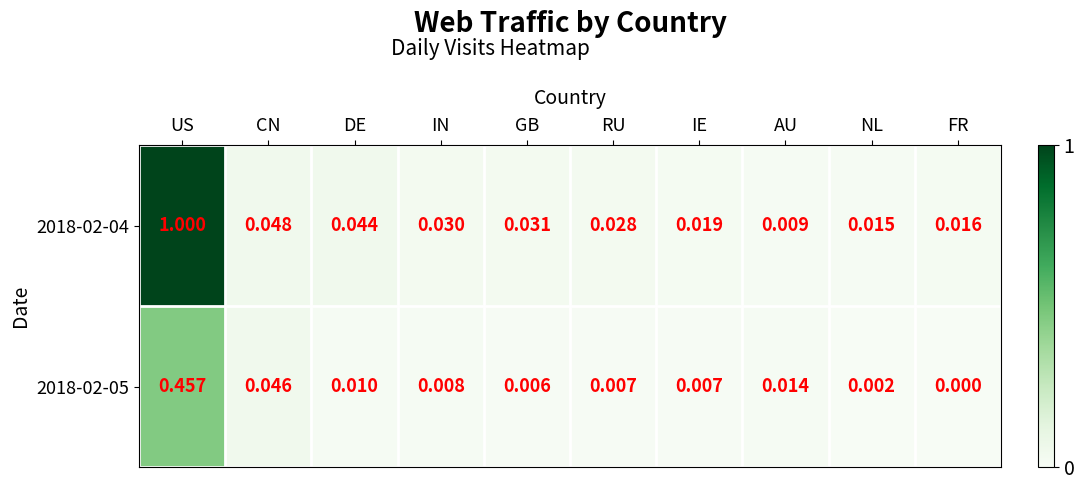

Rank the categories by 2018-02-04 value from lowest to highest.

AU, NL, FR, IE, RU, IN, GB, DE, CN, US